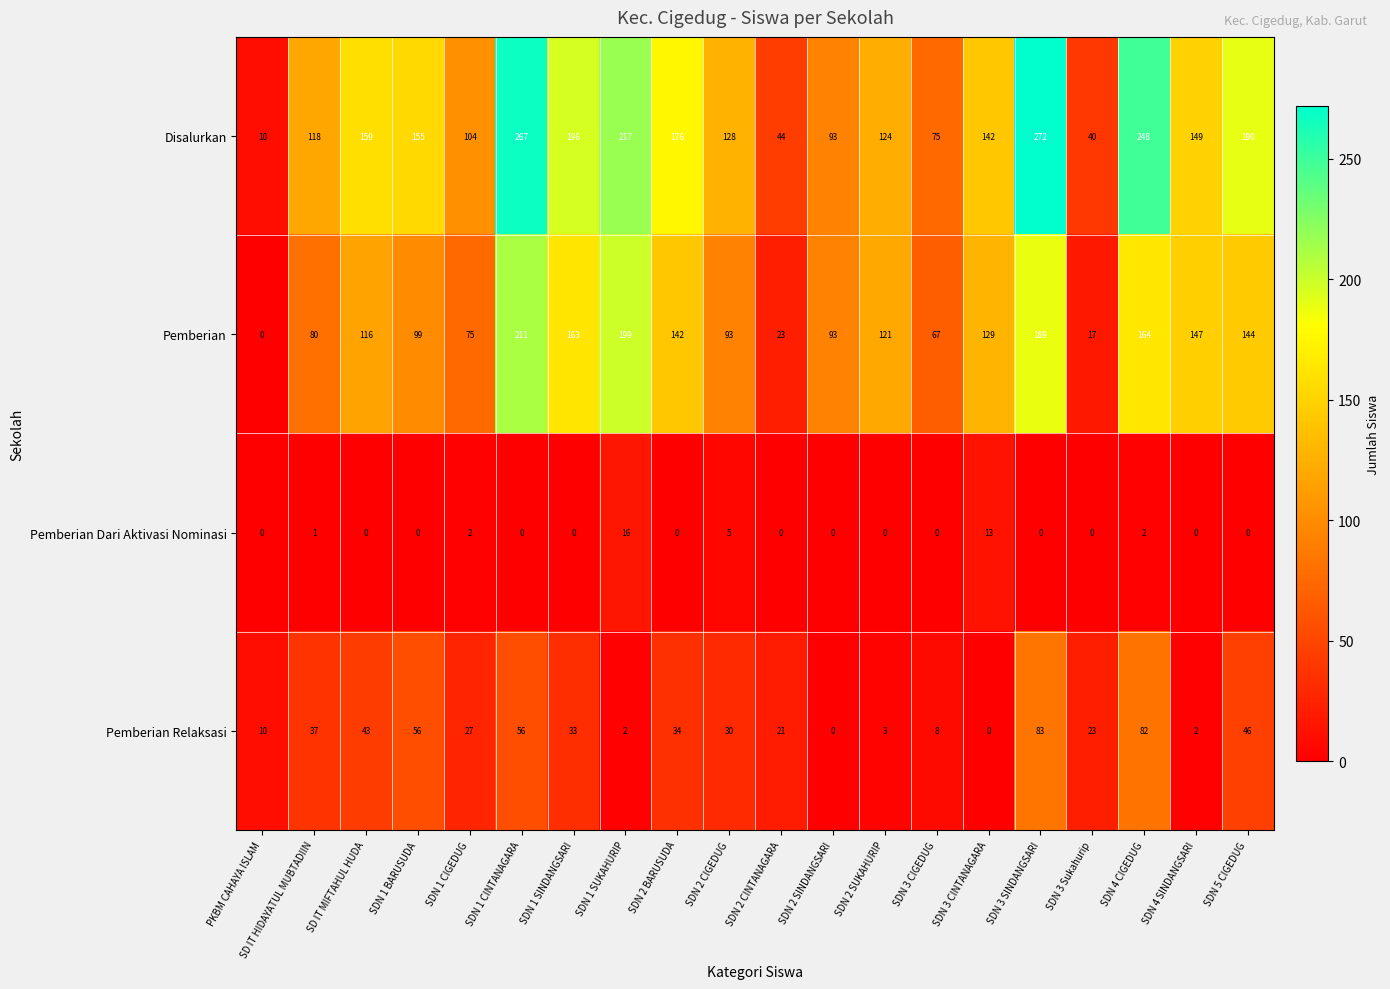

Rank the series by their maximum value, from lowest to highest.

Pemberian Dari Aktivasi Nominasi, Pemberian Relaksasi, Pemberian, Disalurkan